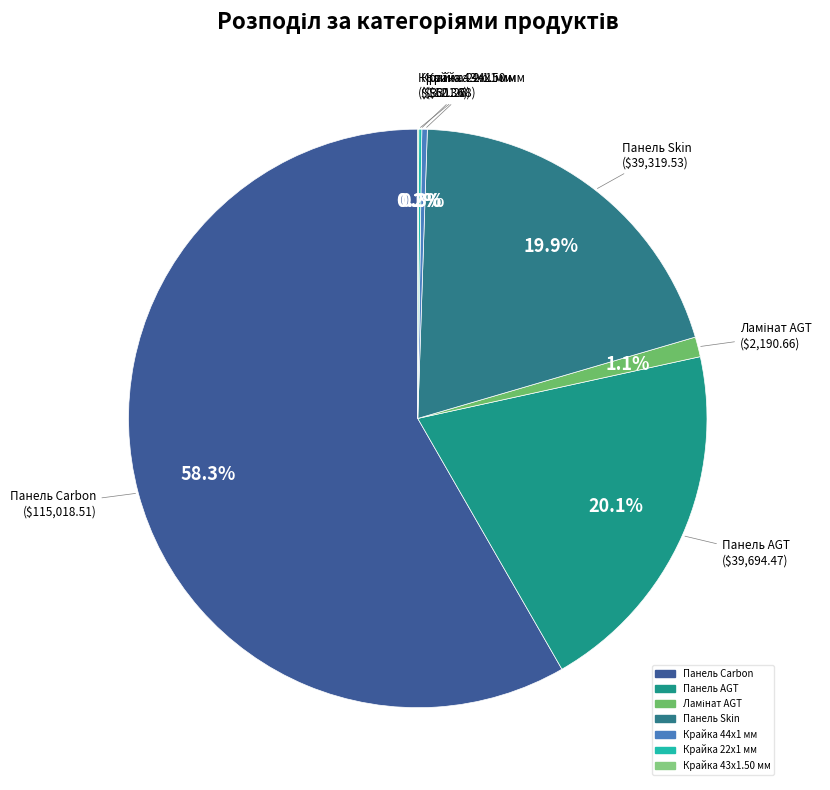

Does any single category account for the majority?

Yes